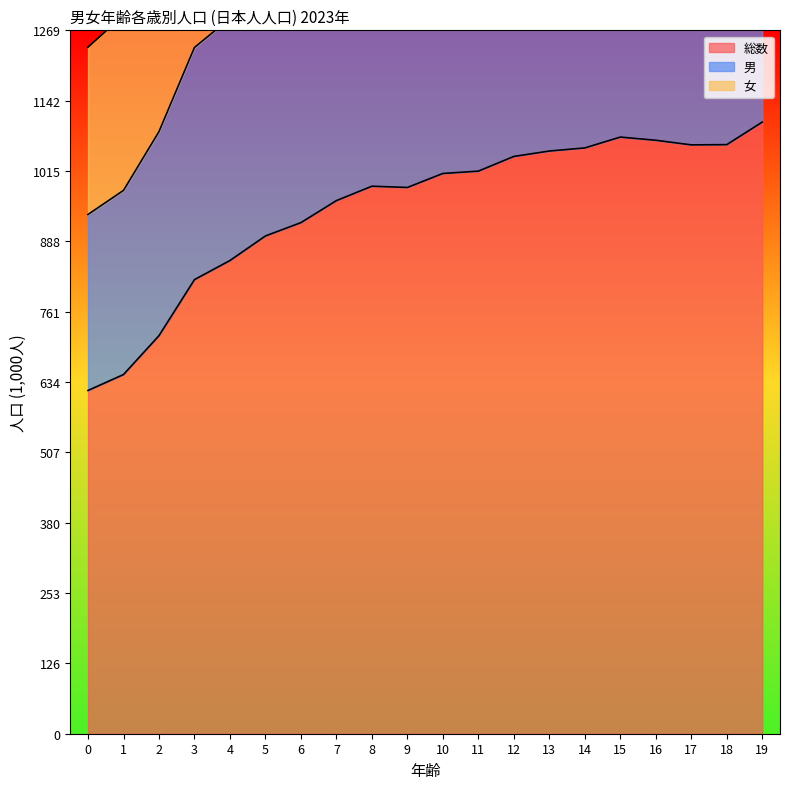

Which category has the highest value across all series?

19